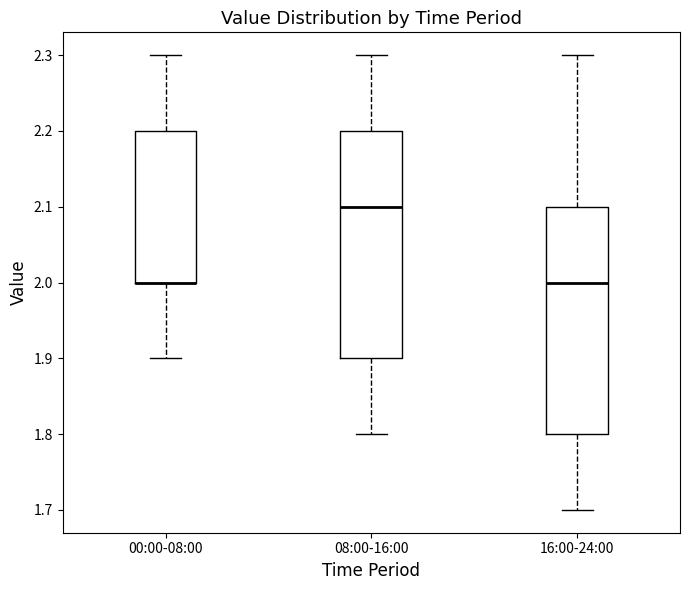

Where is the lower edge of the box for 16:00-24:00 on the y-axis? The values are not printed on the chart, so give them approximately, as read against the axis.

1.8